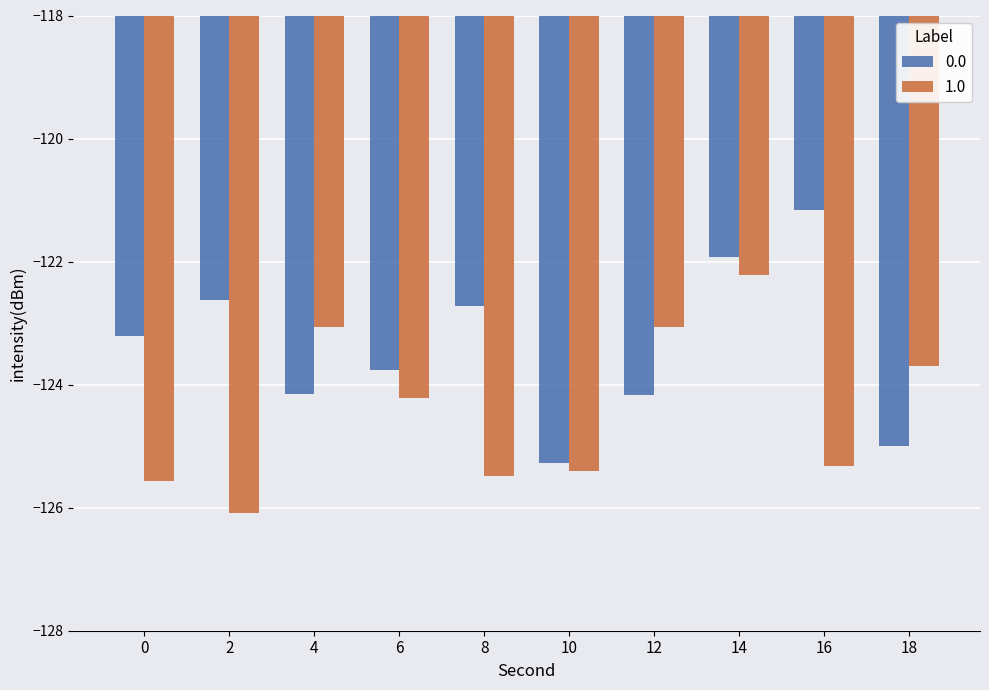

What are all the series names shown in the legend?

0.0, 1.0